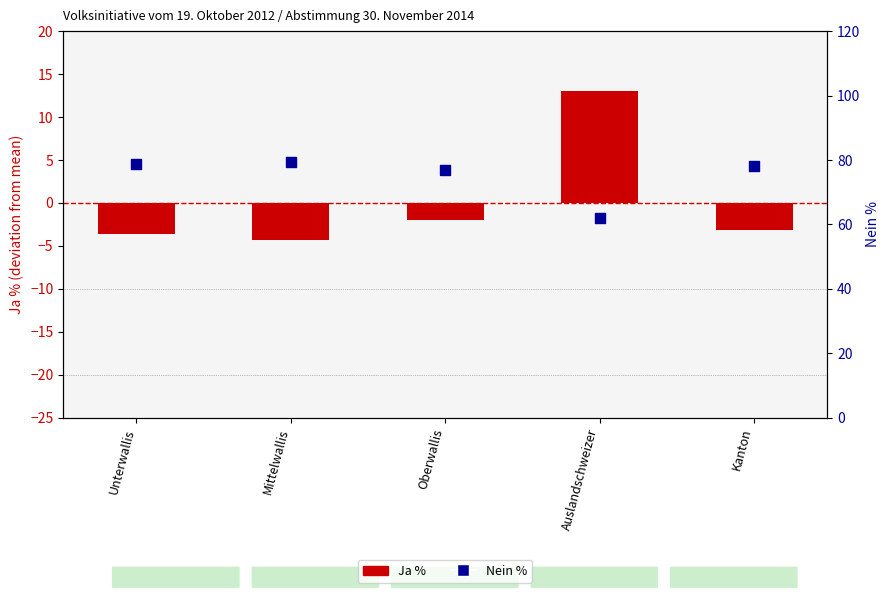

Which series reaches the minimum Y coordinate?

Ja %